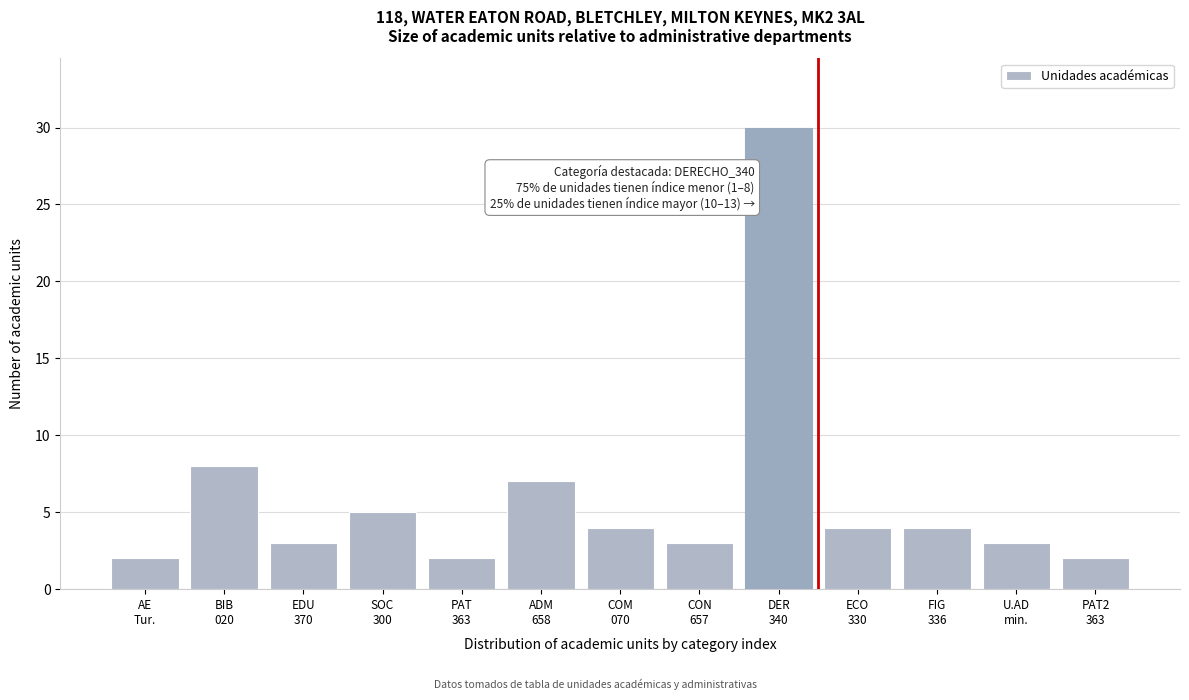

Reading left to right, what are all the values shown in this chart?

2	8	3	5	2	7	4	3	30	4	4	3	2